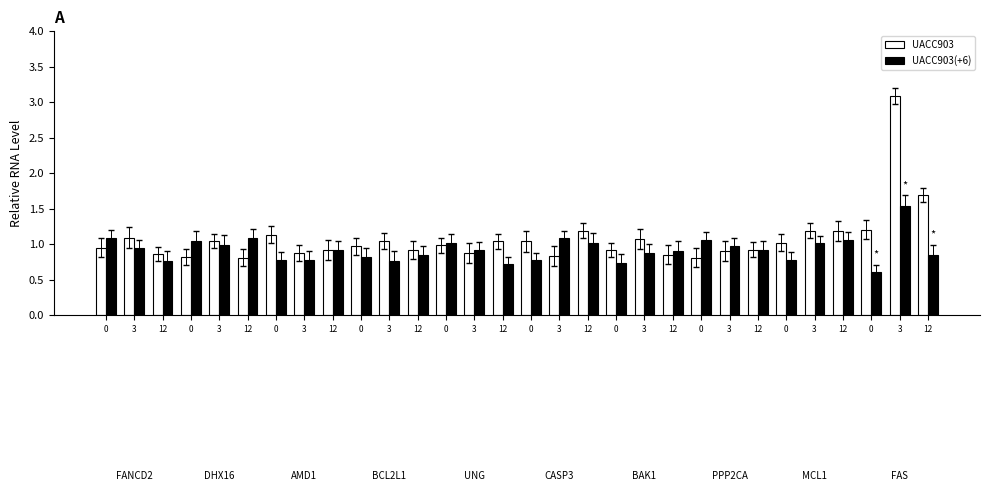

At how many categories does at least one series exceed 1?

20